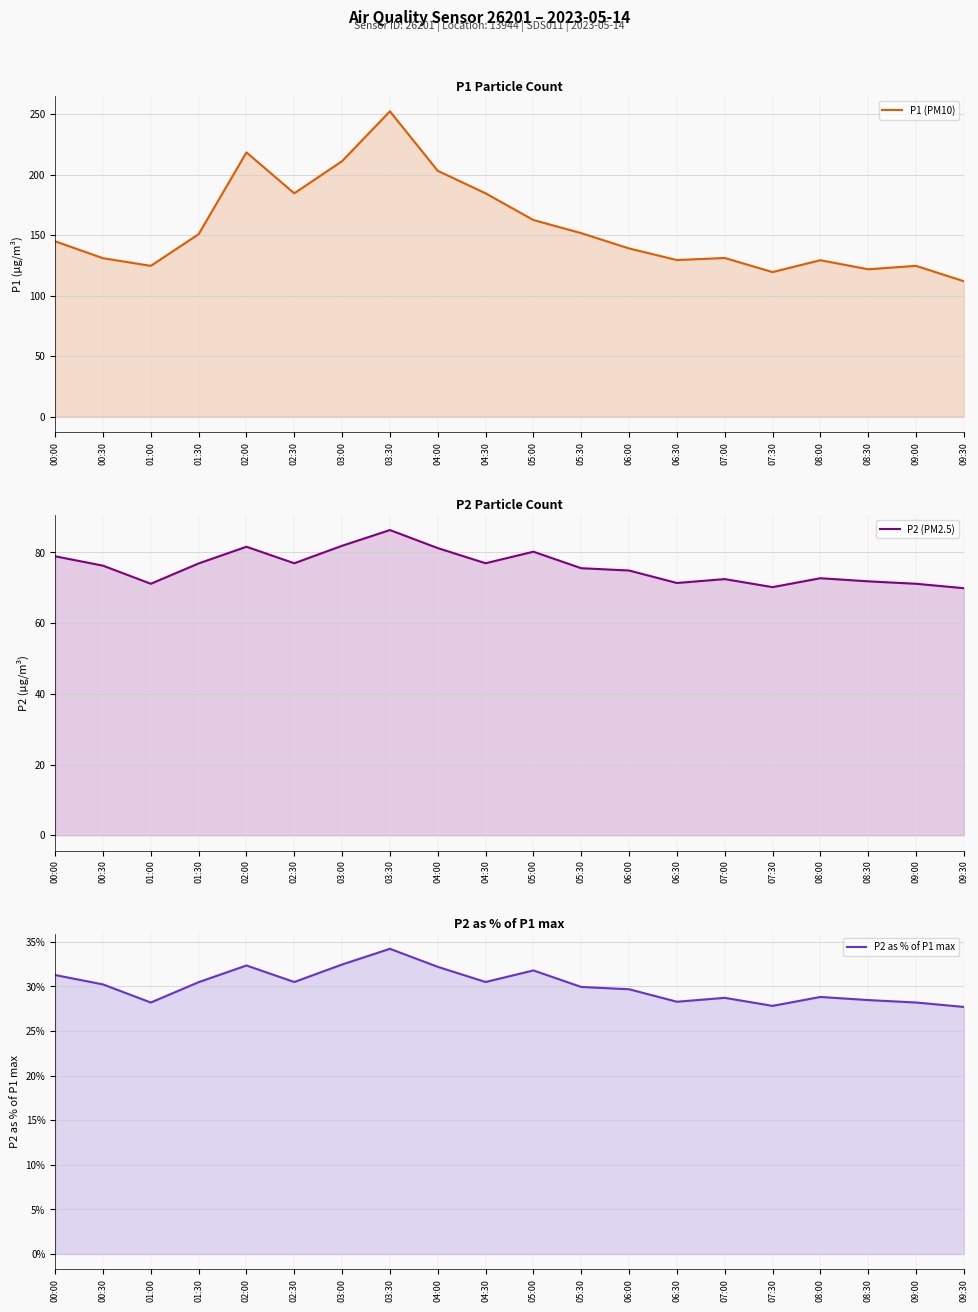

Reading left to right, list all the values displayed in this chart.

P1 (PM10): 144.8	130.8	124.5	150.7	218.3	184.5	211.1	252.2	203.1	184.5	162.4	151.6	138.9	129.3	131.1	119.4	129.2	121.7	124.5	111.8
P2 (PM2.5): 78.9	76.2	71.1	76.9	81.6	76.9	81.9	86.3	81.2	76.9	80.2	75.5	74.9	71.3	72.5	70.2	72.7	71.8	71.1	69.9
P2 as % of P1 max: 31.3	30.2	28.2	30.5	32.3	30.5	32.5	34.2	32.2	30.5	31.8	29.9	29.7	28.3	28.7	27.8	28.8	28.5	28.2	27.7